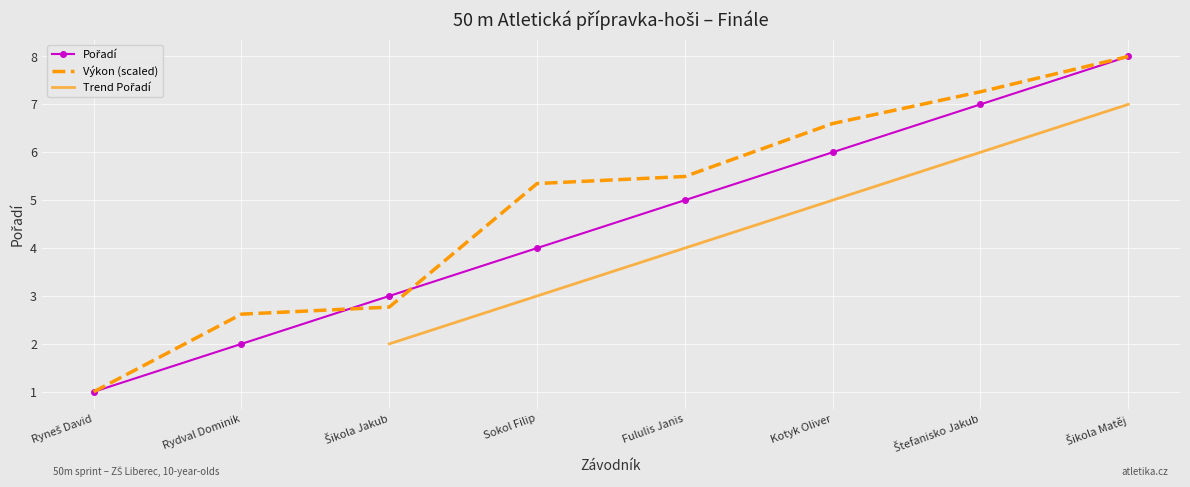

The Pořadí series shows 8.7 at Kotyk Oliver. True or false?

False